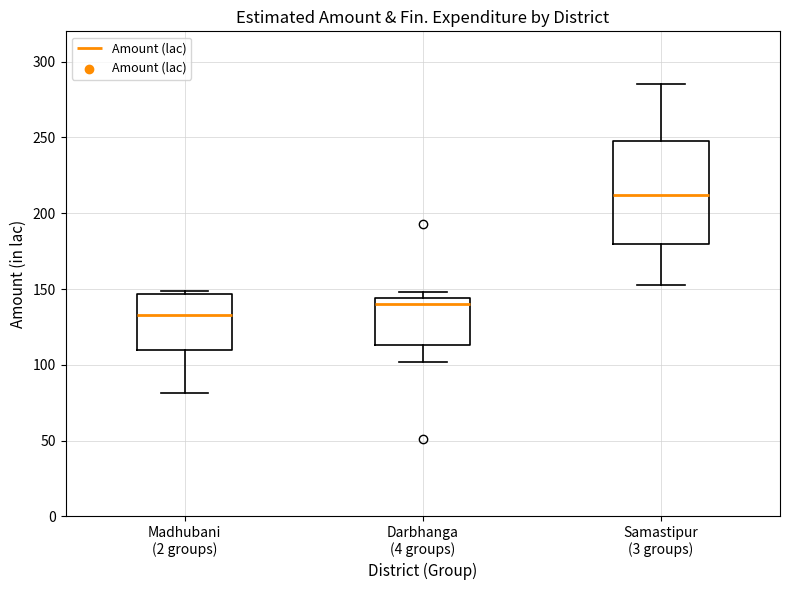

Reading left to right, read every box against the y-axis: the position of its median line, the range the box covers, and the ends of its whiskers. The values are not printed on the chart, so give them approximately, as read against the axis.

Madhubani (2 groups): median 135, box 110 to 145, whiskers 80 to 150
Darbhanga (4 groups): median 140, box 115 to 145, whiskers 100 to 150
Samastipur (3 groups): median 210, box 180 to 250, whiskers 155 to 285